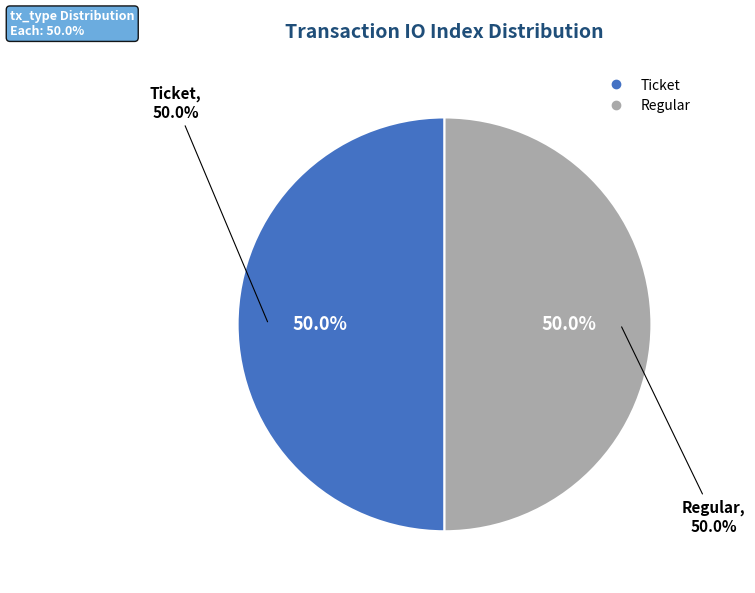

Which slice is the smallest?

Ticket (io_index=0)